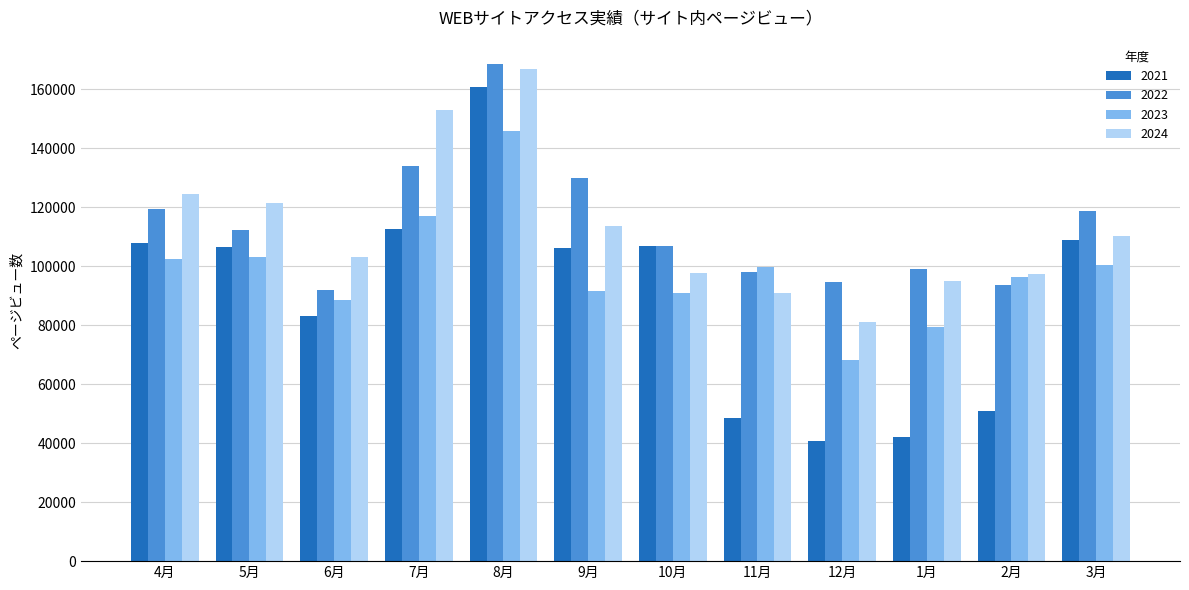

What is the highest value of the 2024 series?

166733